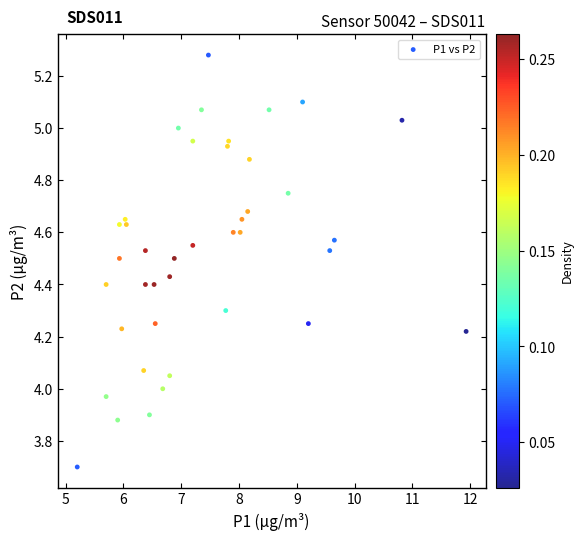

What is the range of Y values (max minus min)?

1.6